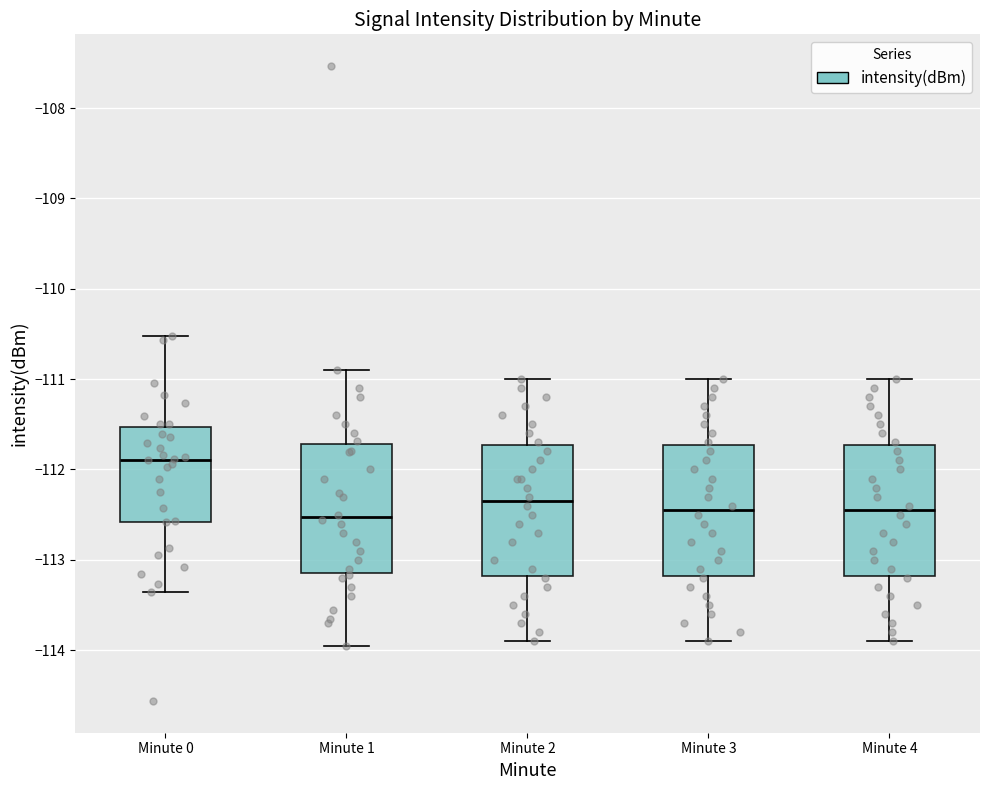

Reading left to right, read every box against the y-axis: the position of its median line, the range the box covers, and the ends of its whiskers. The values are not printed on the chart, so give them approximately, as read against the axis.

Minute 0: median -111.9, box -112.6 to -111.5, whiskers -113.4 to -110.5
Minute 1: median -112.5, box -113.1 to -111.7, whiskers -113.9 to -110.9
Minute 2: median -112.3, box -113.2 to -111.7, whiskers -113.9 to -111.0
Minute 3: median -112.4, box -113.2 to -111.7, whiskers -113.9 to -111.0
Minute 4: median -112.4, box -113.2 to -111.7, whiskers -113.9 to -111.0